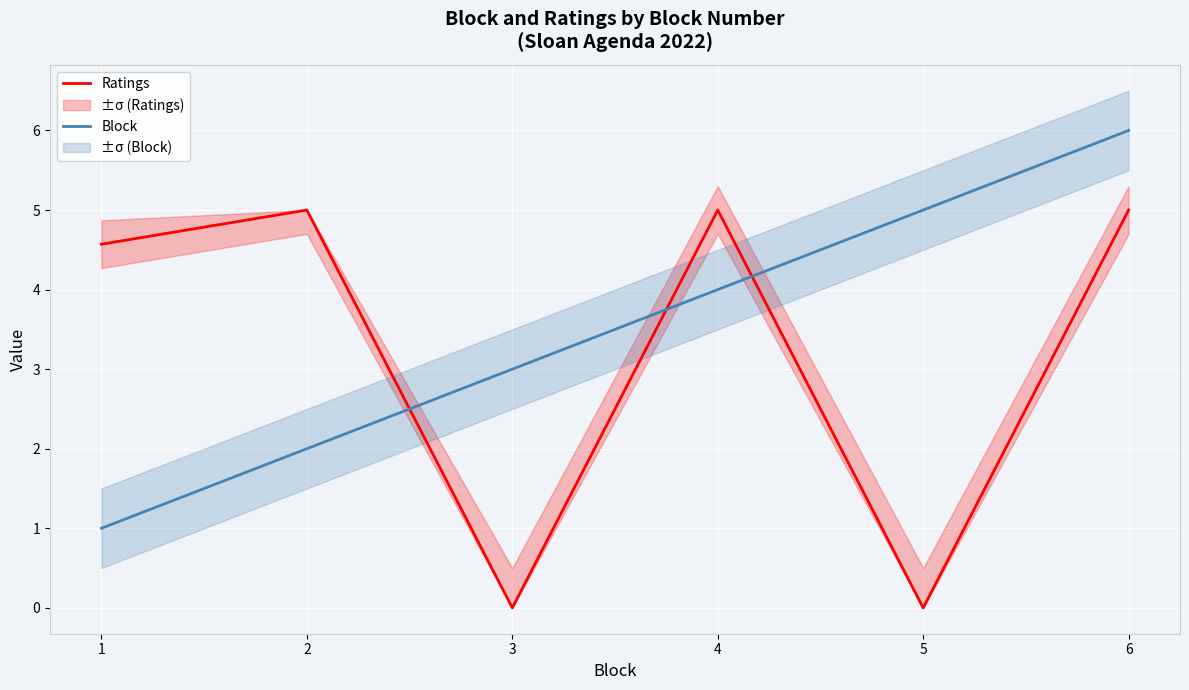

True or false: Ratings has more than 2 interior local peaks.

False